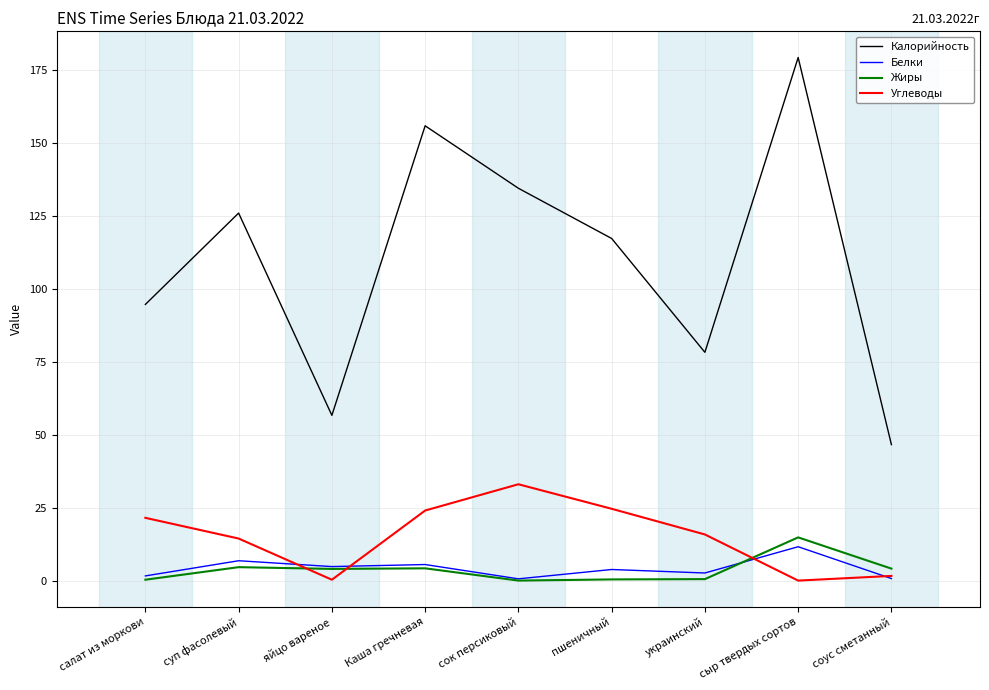

Is it true that Углеводы equals 0.0 at сыр твердых сортов?

True